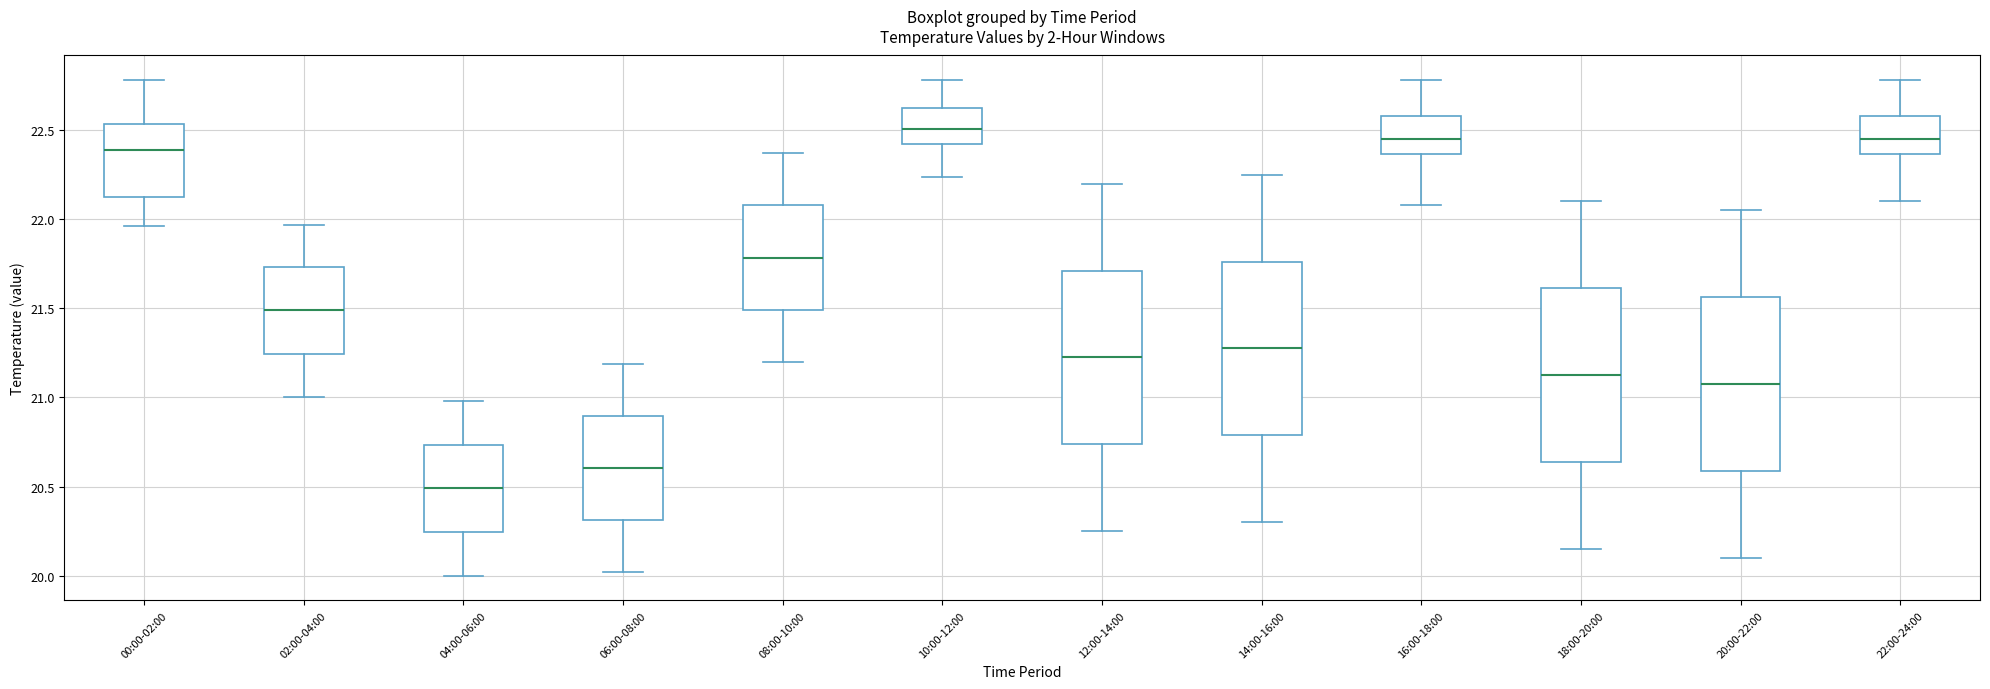

Which box's median line is the lowest?

04:00-06:00